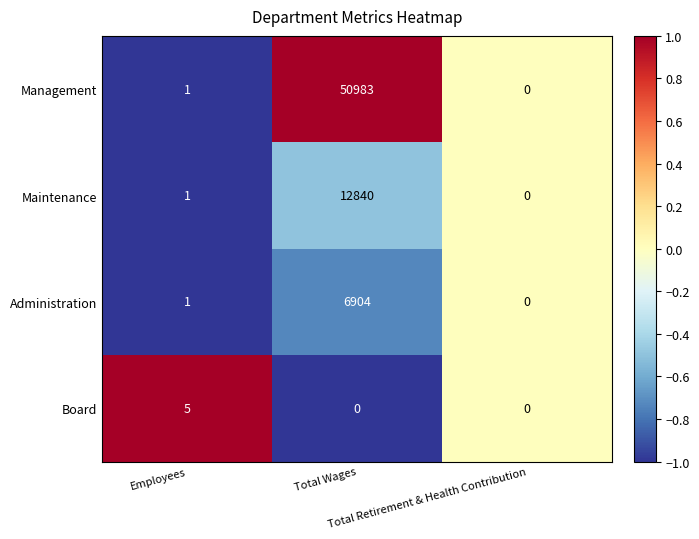

What is the highest value of the Administration series?

6904